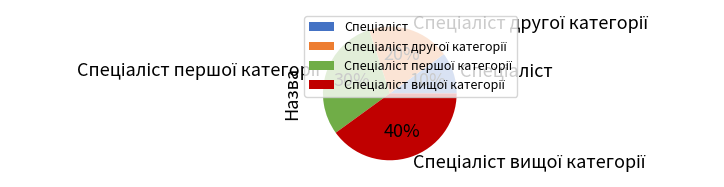

Is there a majority slice in this chart?

No